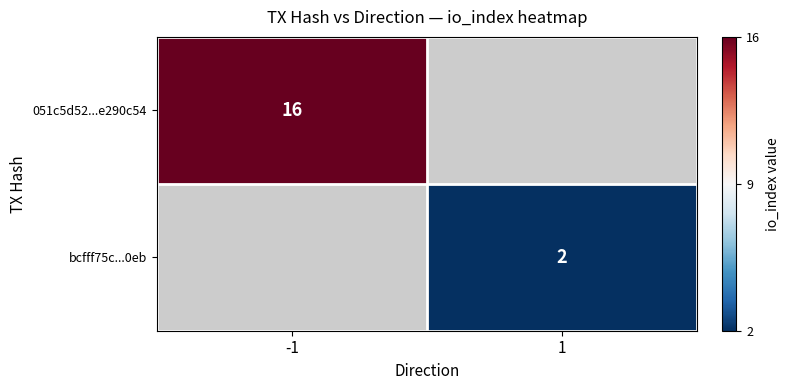

True or false: bcfff75c...0eb has a value of 3 at 1.

False